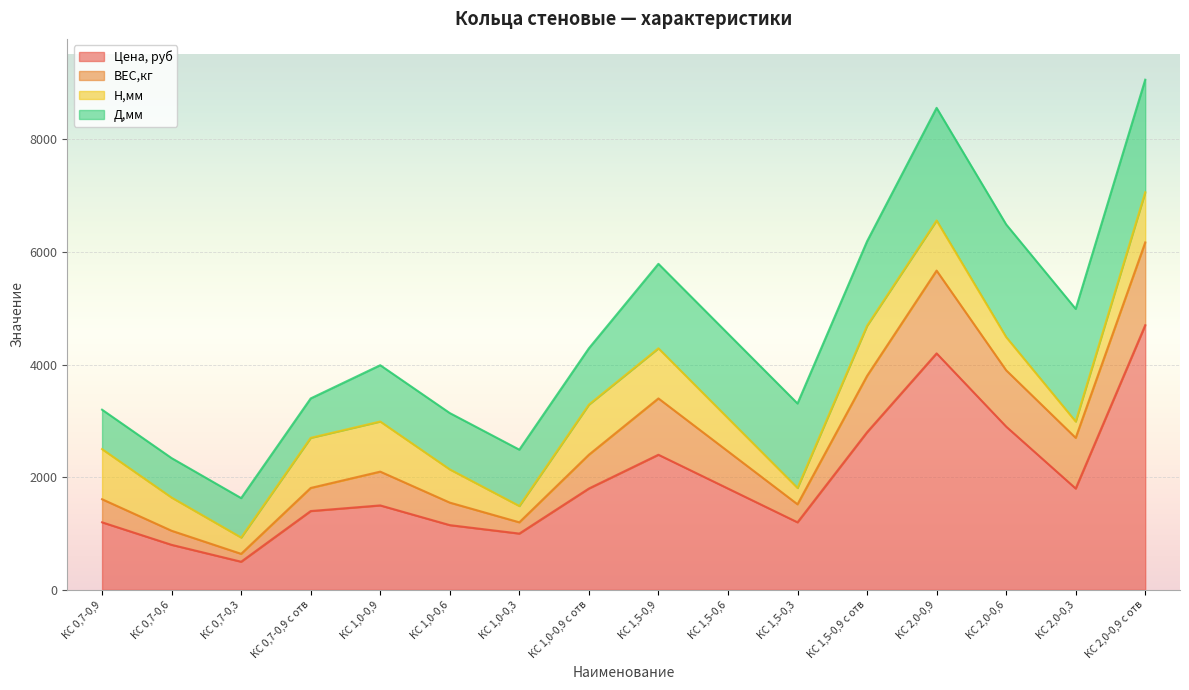

True or false: Цена, руб has a value of 1433 at КС 1,5-0,9.

False